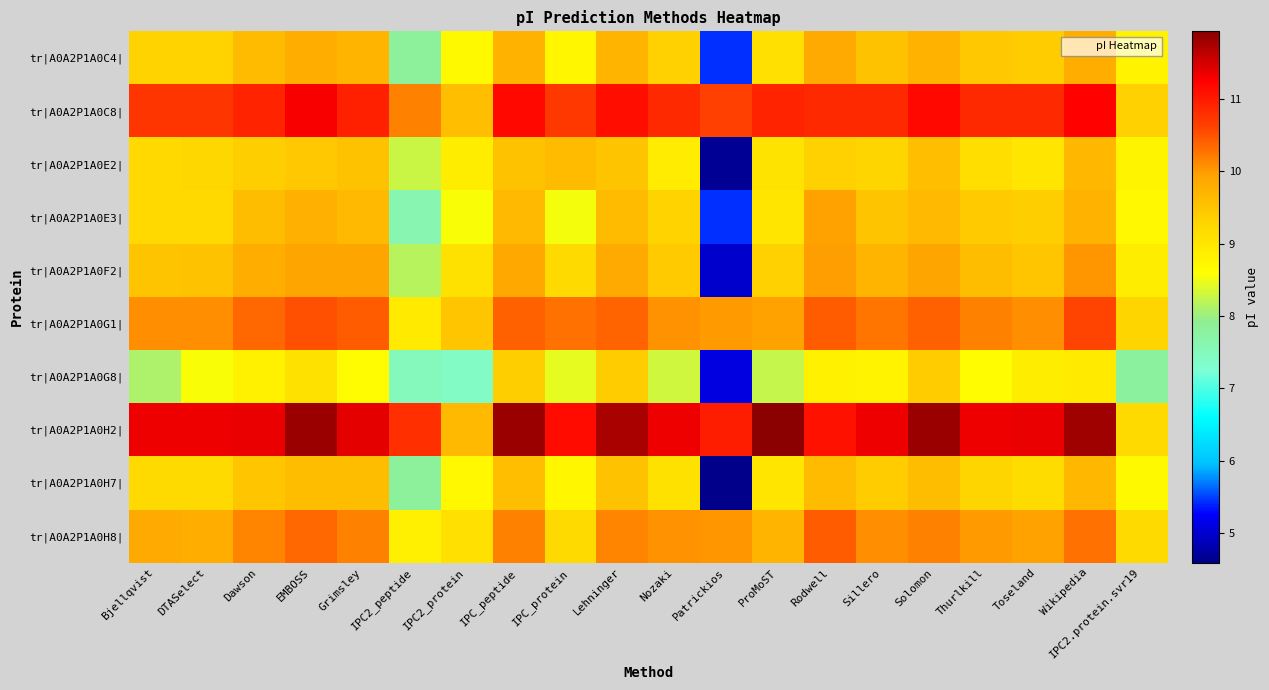

Which label corresponds to the largest value in the chart?

ProMoST